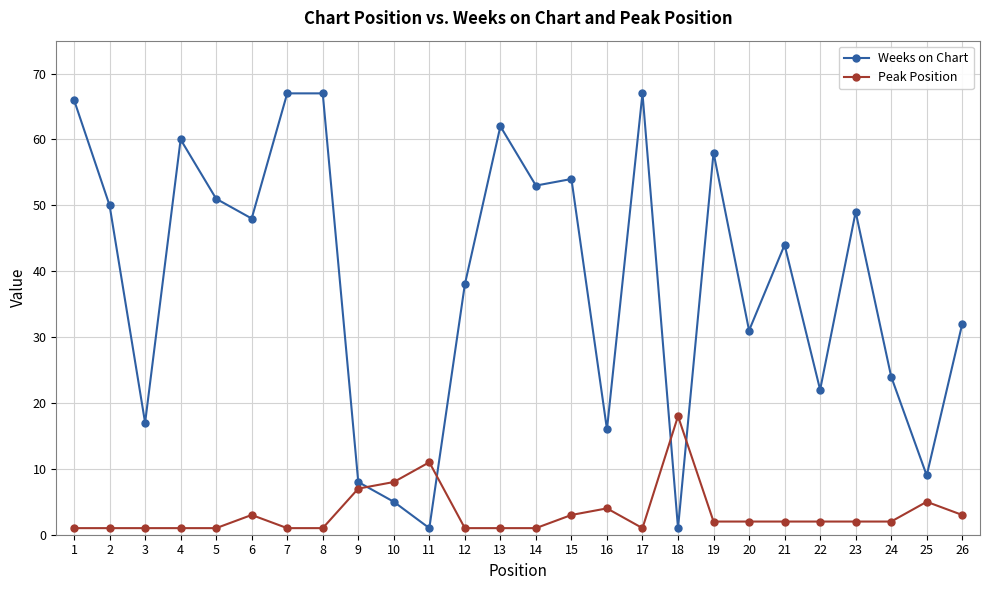

Does the chart display data point markers on the line(s)?

Yes